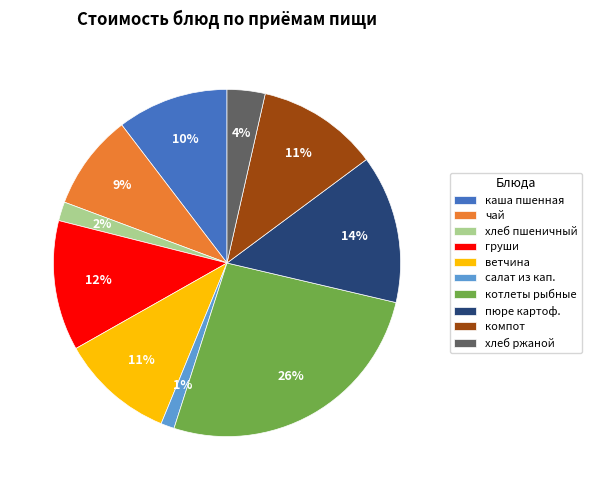

The компот slice represents 11% of the pie. True or false?

True